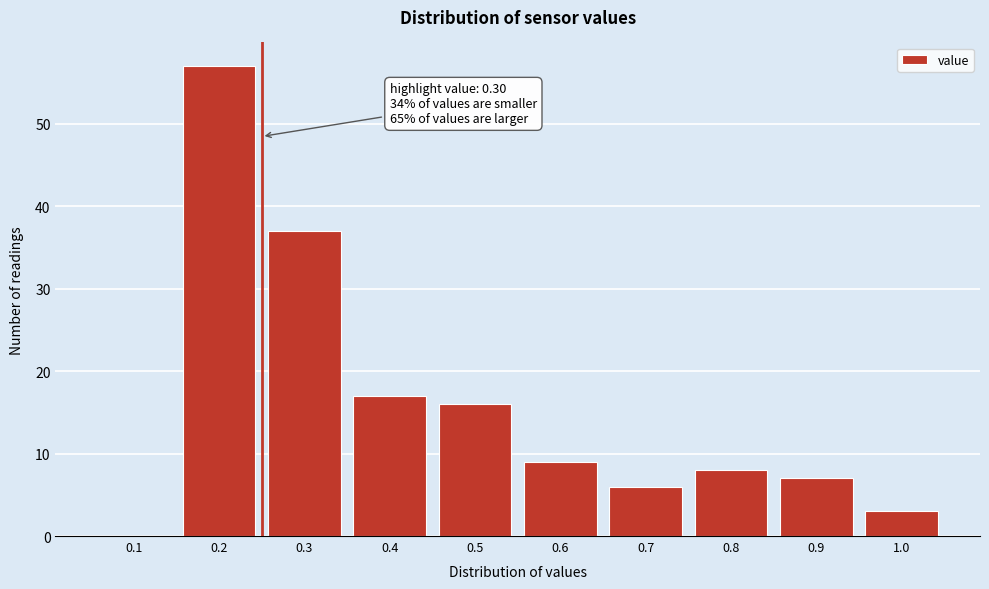

Reading right to left, transcribe all the data shown in this chart.

1.0=3	0.9=7	0.8=8	0.7=6	0.6=9	0.5=16	0.4=17	0.3=37	0.2=57	0.1=0